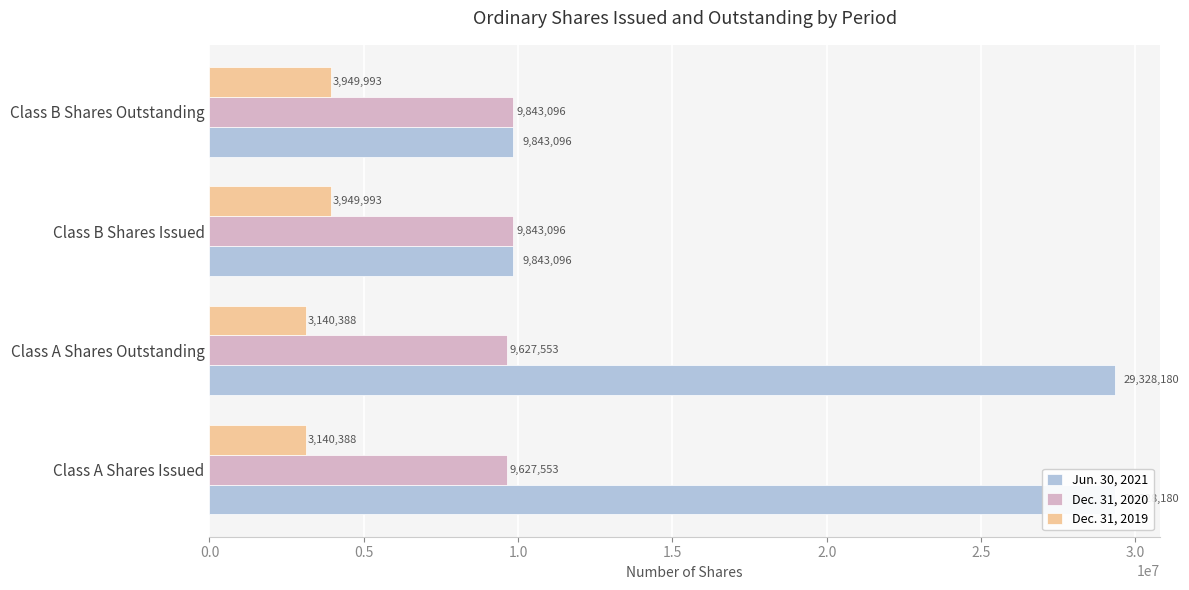

What is the difference between the Dec. 31, 2019 values at Class A Shares Outstanding and Class B Shares Outstanding?

809605